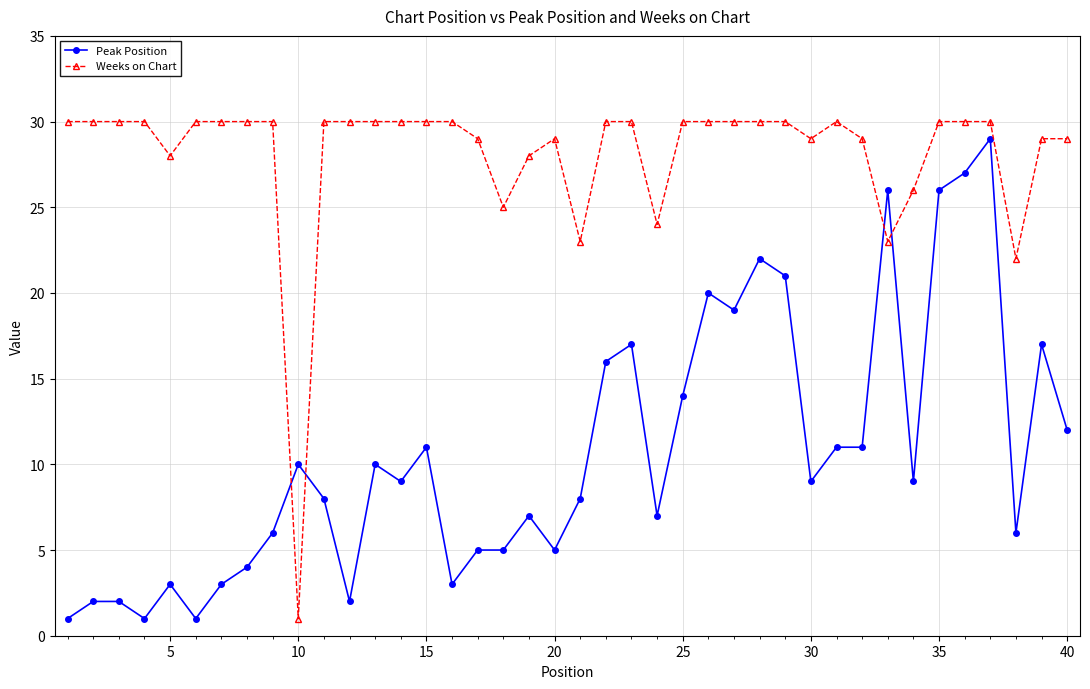

What is the highest value of the Weeks on Chart series?

30